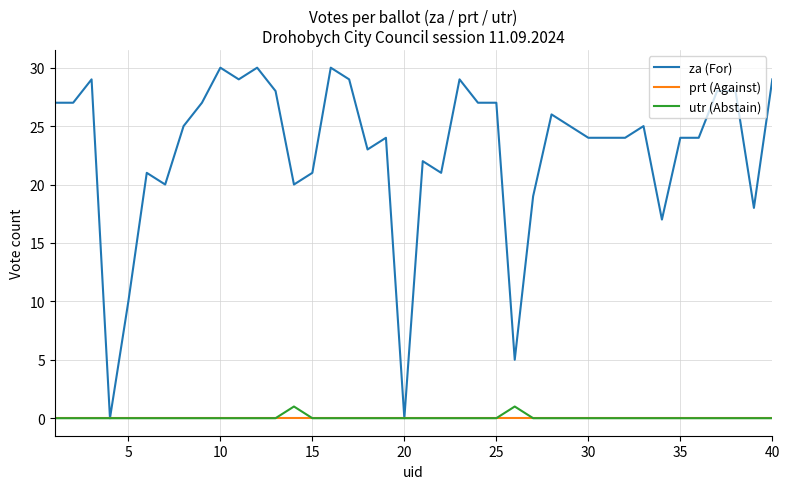

Does the chart have visible grid lines?

Yes